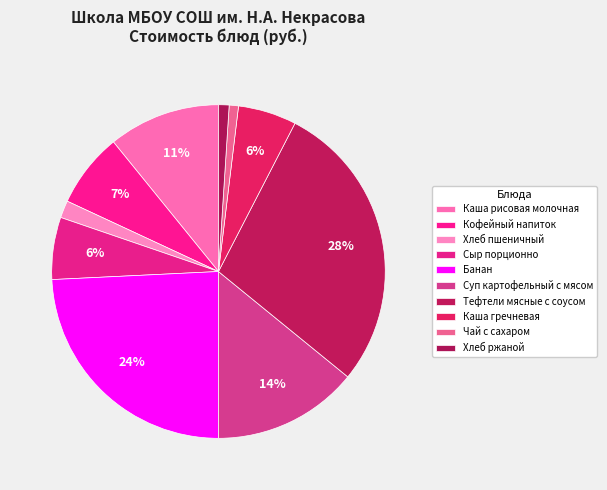

What percentage is NOT represented by Хлеб пшеничный?

98.3%